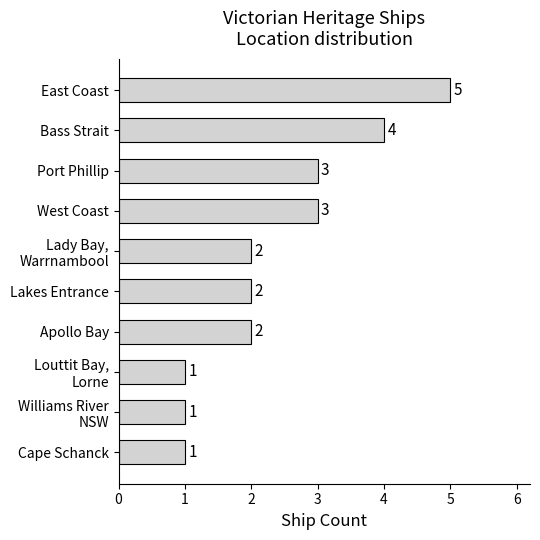

What is the difference between the maximum and minimum values?

4